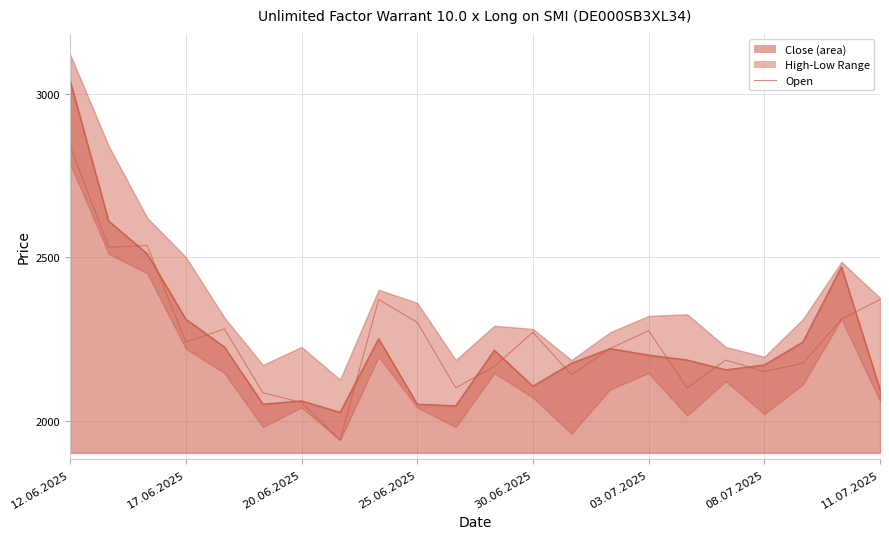

Does the chart have visible grid lines?

Yes